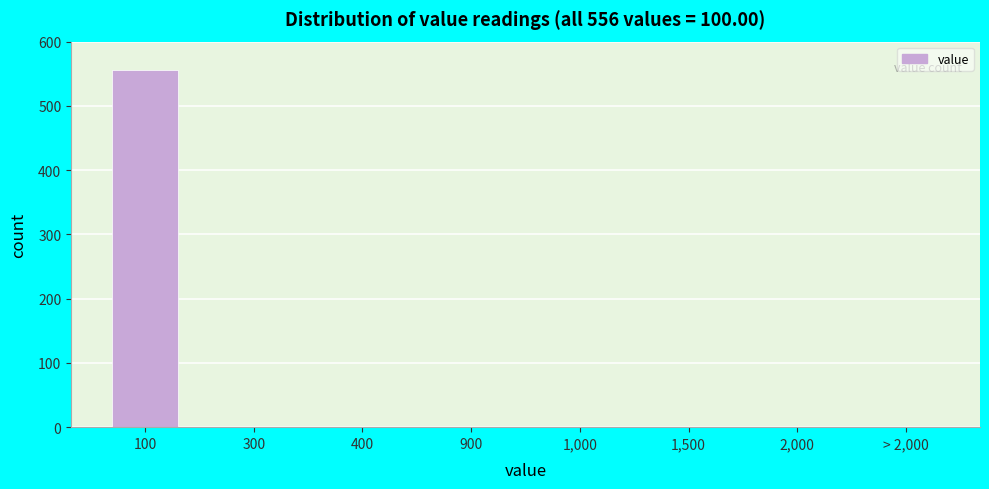

Reading left to right, extract all data points from this chart.

100=556	300=0	400=0	900=0	1,000=0	1,500=0	2,000=0	> 2,000=0